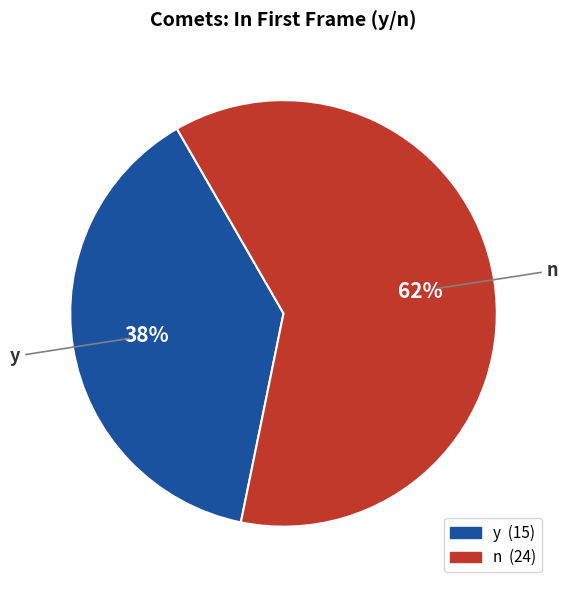

How many slices are in this pie chart?

2